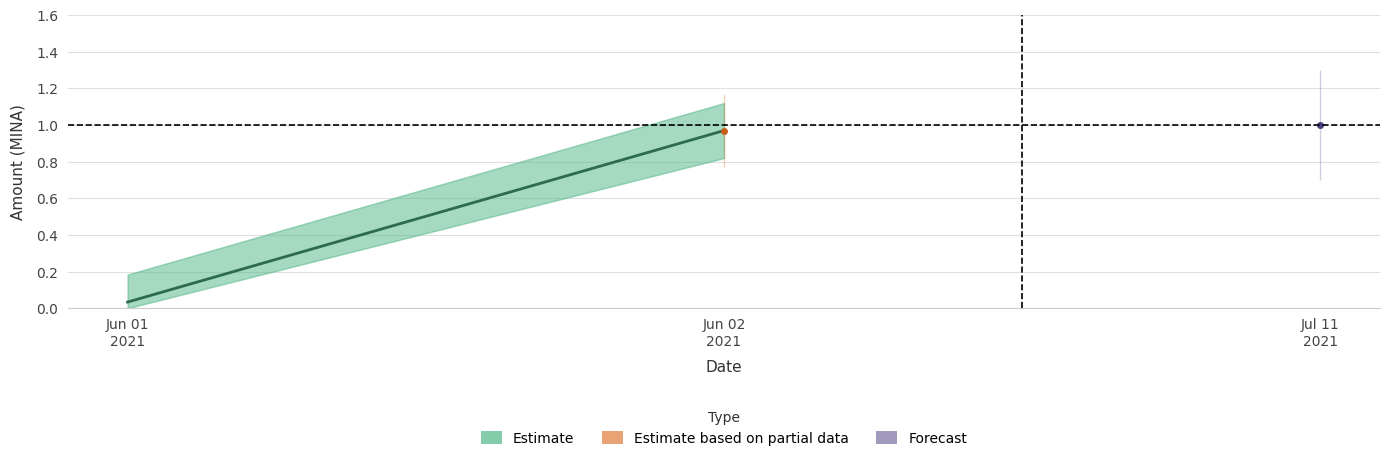

What is the difference between the values at Jun 02
2021 and Jun 01
2021?

0.9